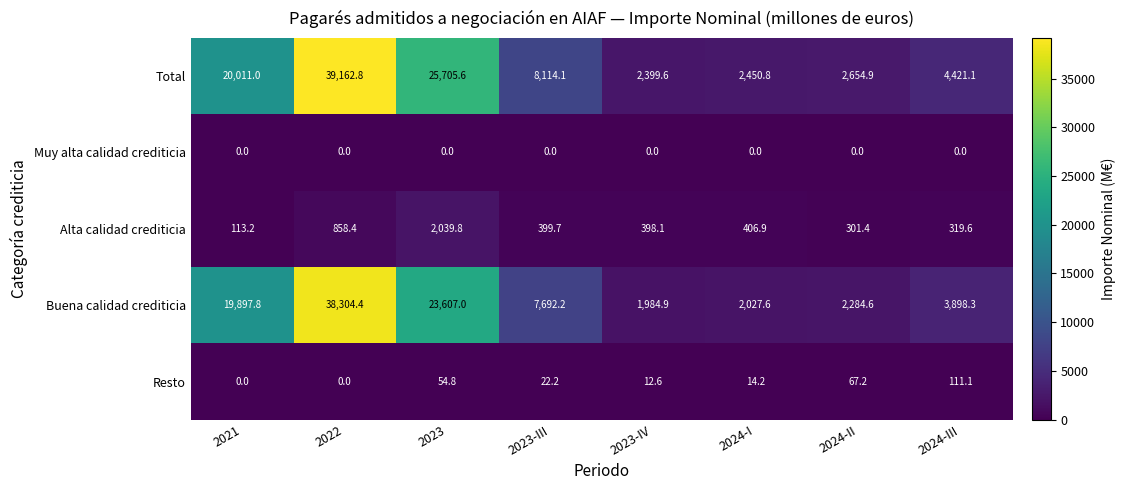

At which category does the chart reach its peak across all series?

2022